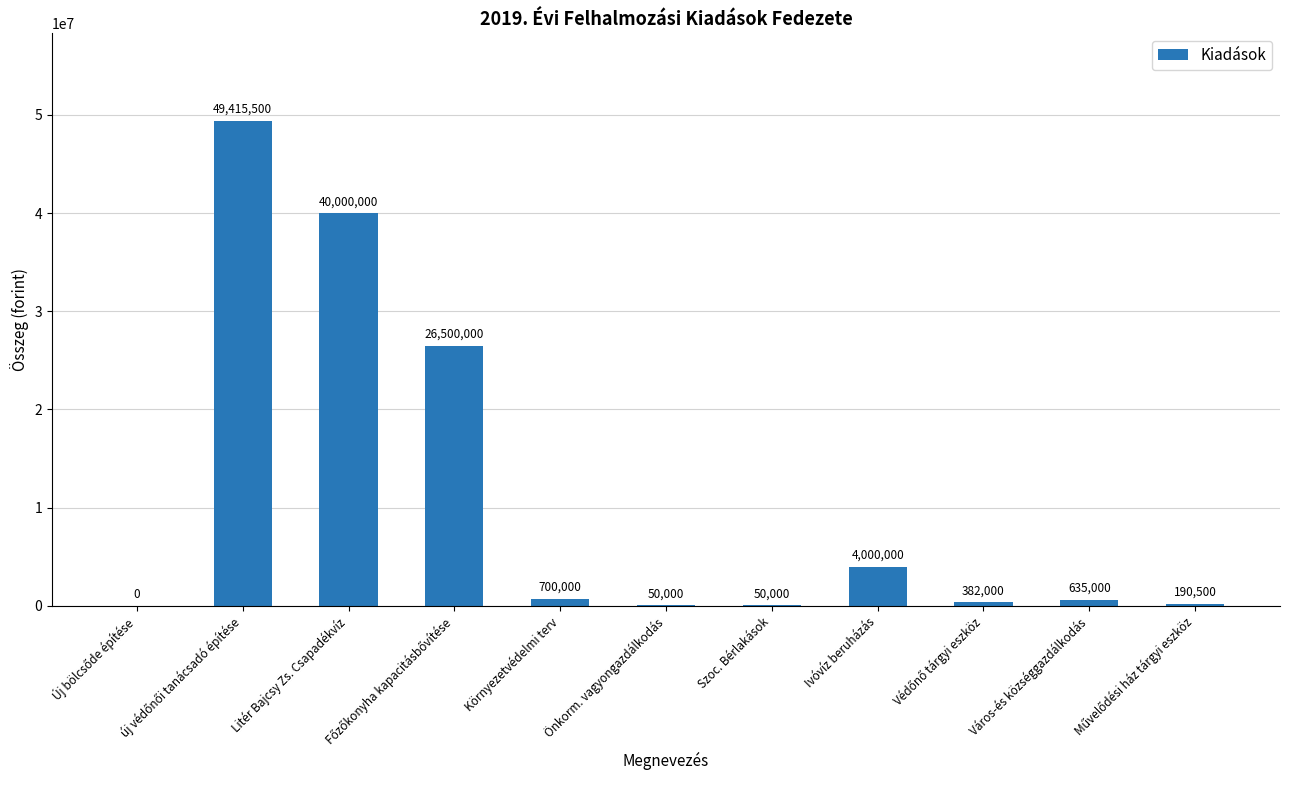

What is the greatest value displayed?

49415500